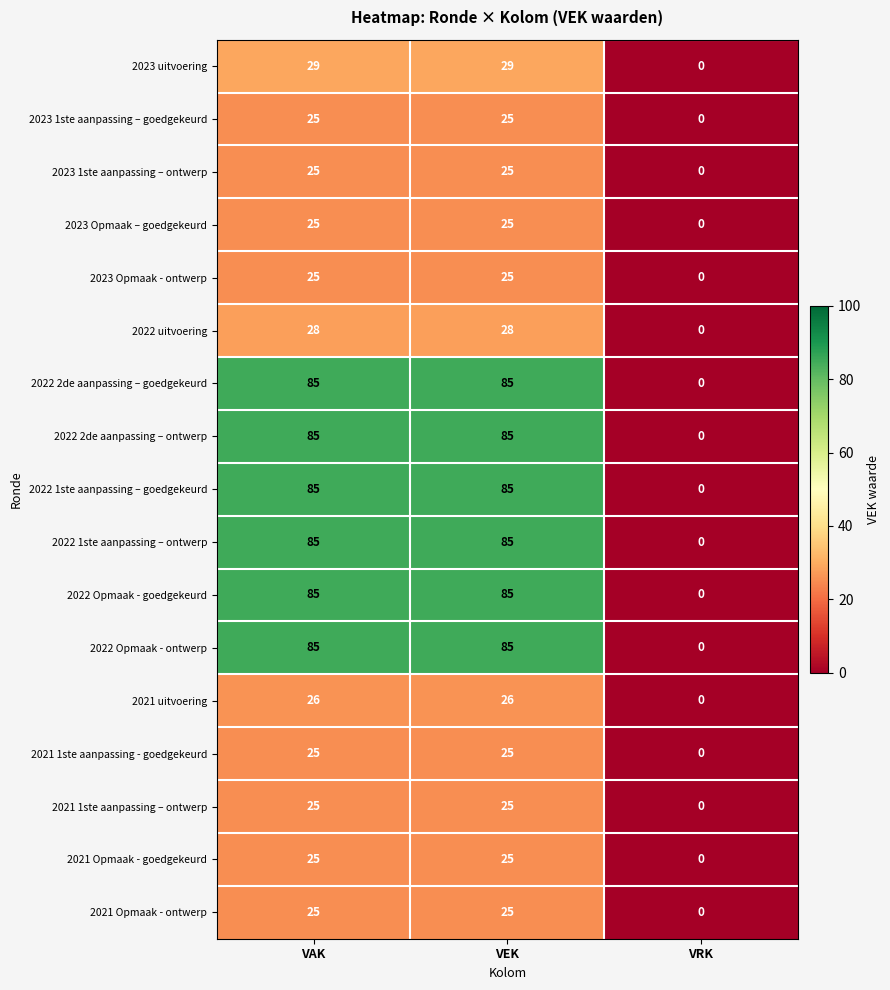

What is the sum of all 2022 2de aanpassing – goedgekeurd values?

170